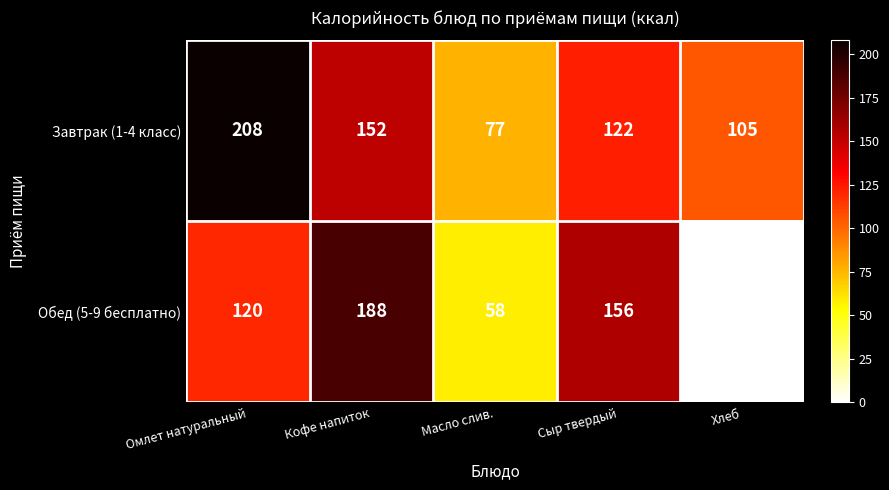

How many data points does each series have?

5